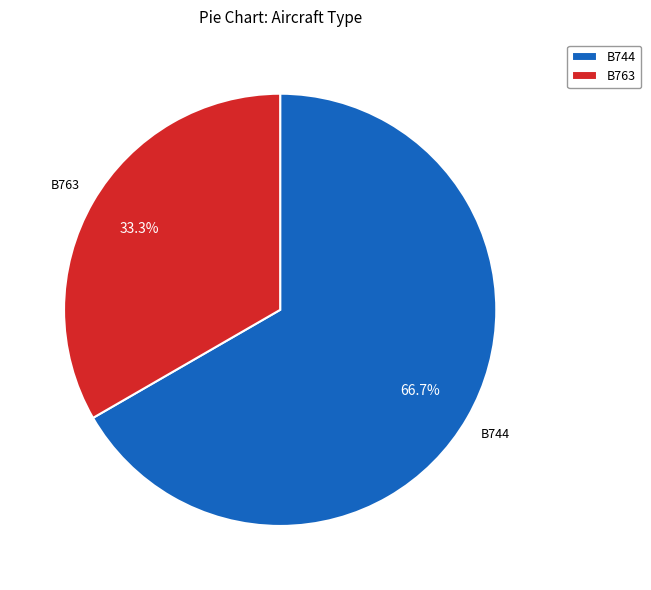

True or false: B744 accounts for 54% of the total.

False